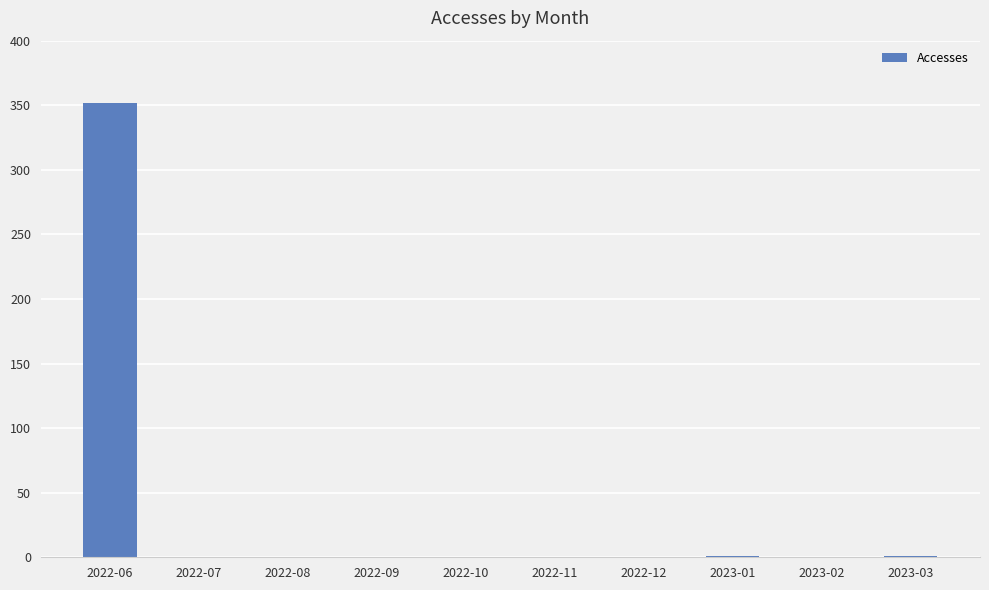

Count the number of data series in this chart.

1